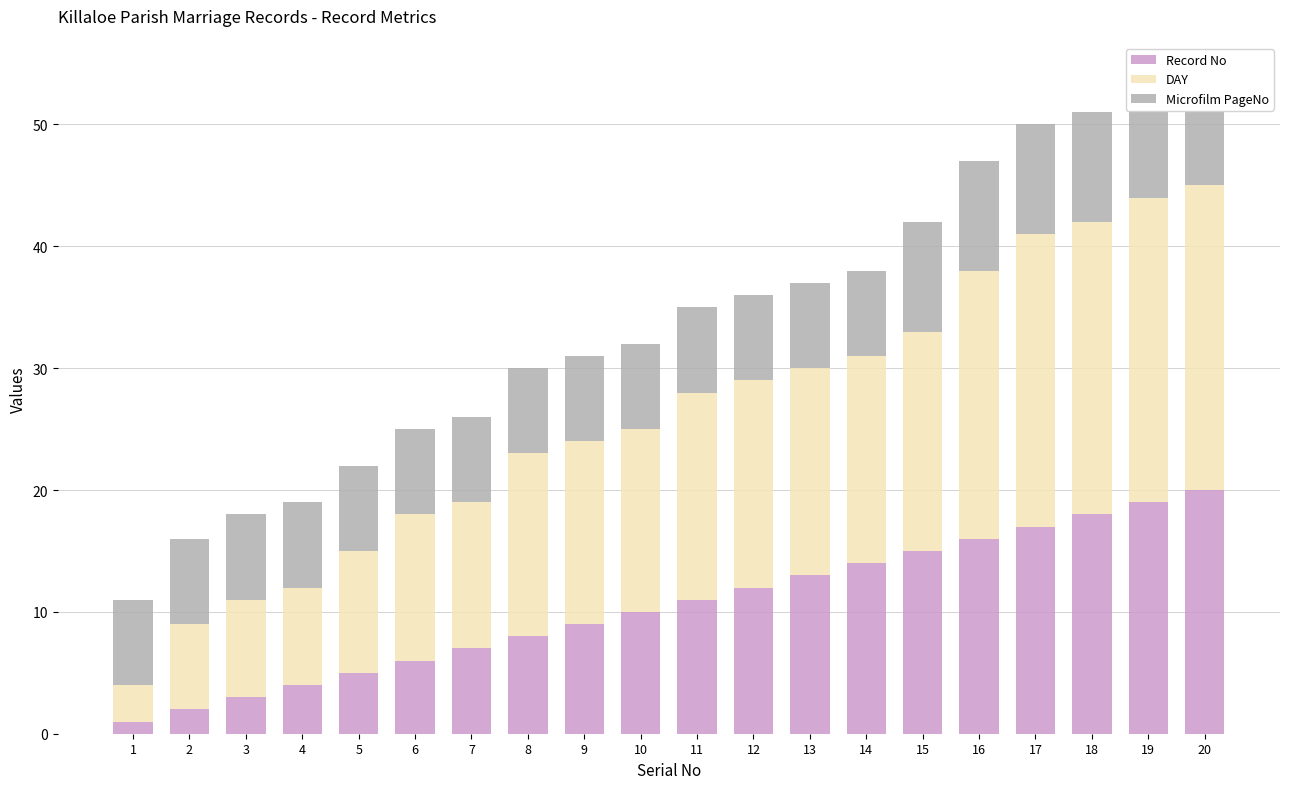

Which label corresponds to the smallest value in the chart?

1